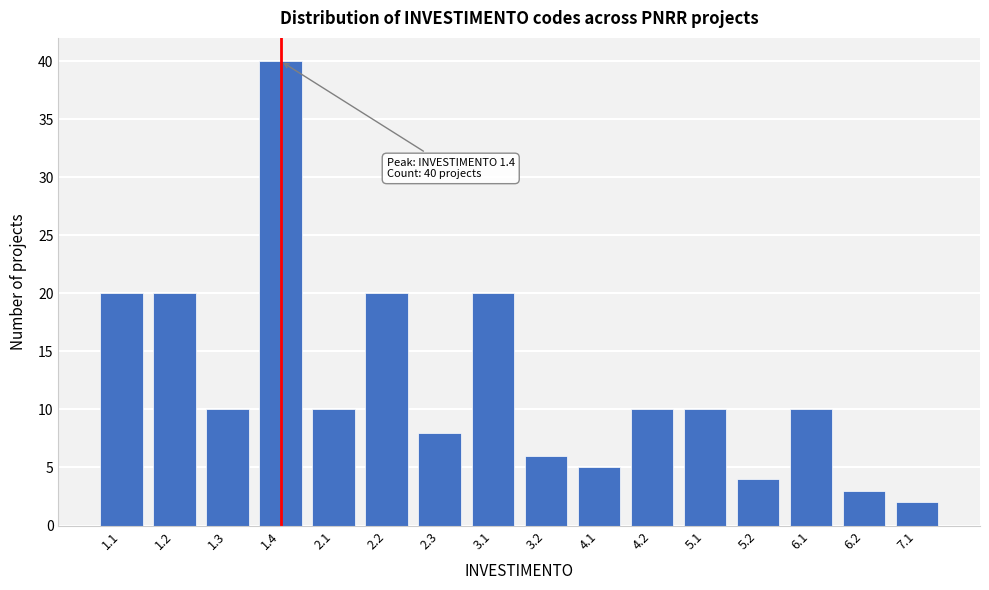

Reading left to right, extract all data points from this chart.

1.1=20	1.2=20	1.3=10	1.4=40	2.1=10	2.2=20	2.3=8	3.1=20	3.2=6	4.1=5	4.2=10	5.1=10	5.2=4	6.1=10	6.2=3	7.1=2